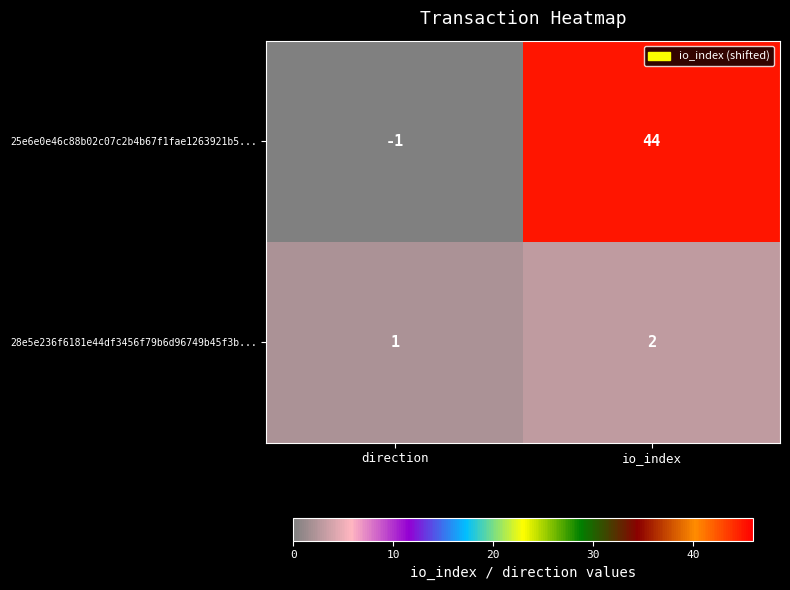

Between direction and io_index, which series saw the biggest shift?

25e6e0e46c88b02c07c2b4b67f1fae1263921b5...